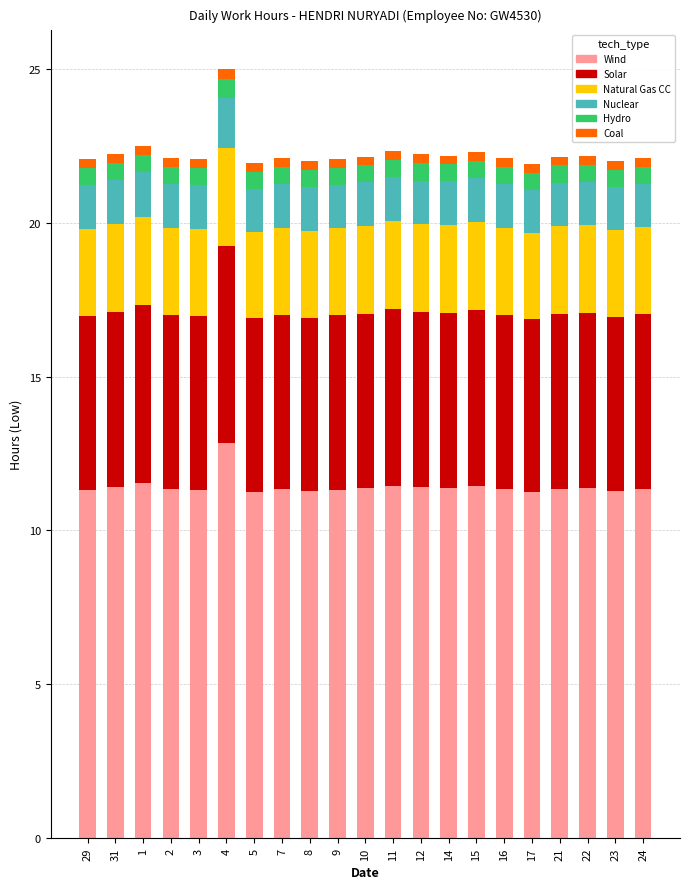

What is the difference between the Wind values at 21 and 23?

0.1